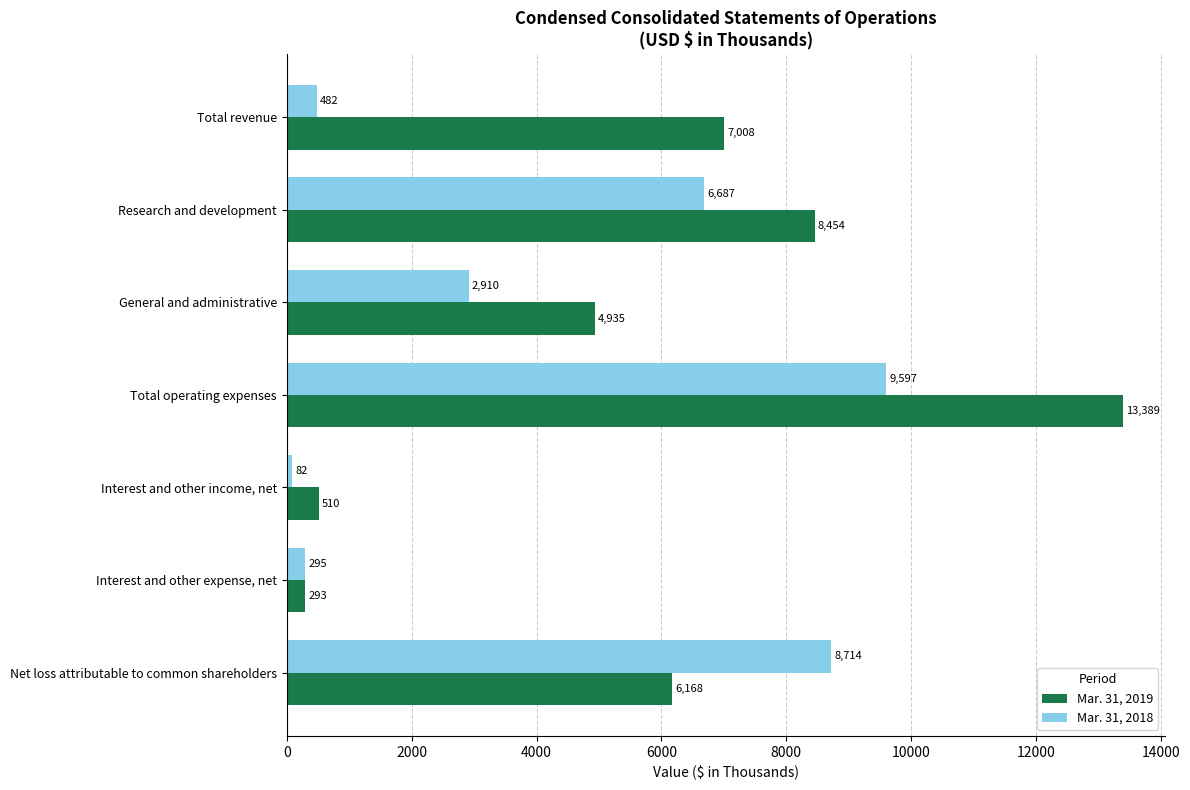

What is the smallest value displayed?

82